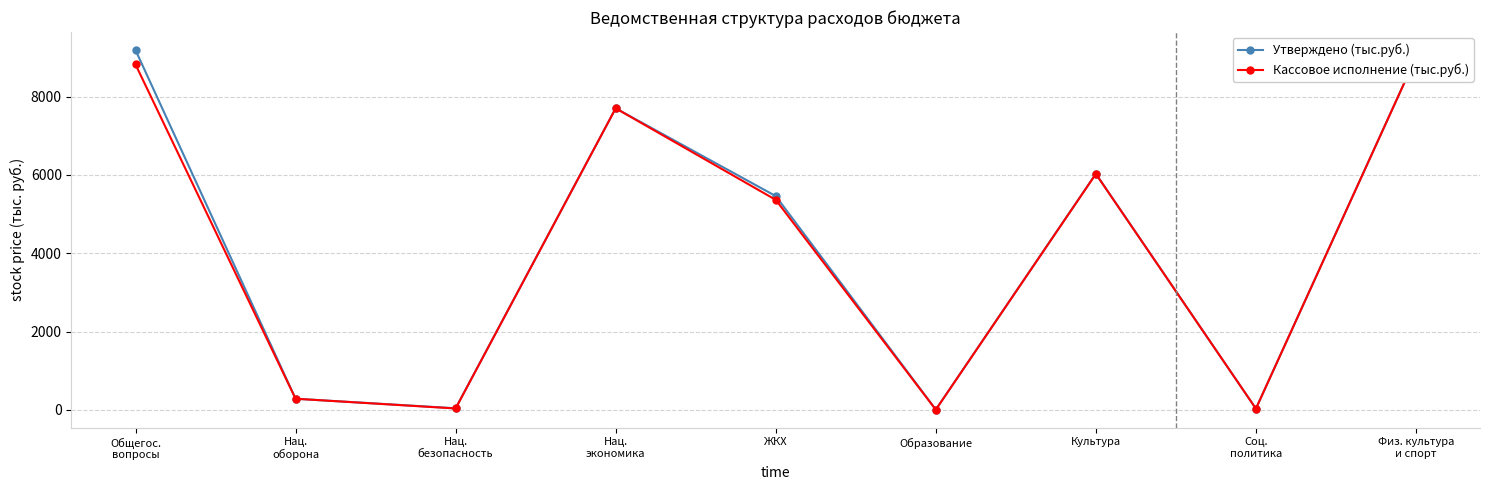

Where is Утверждено (тыс.руб.) nearest to the value 4597?

ЖКХ